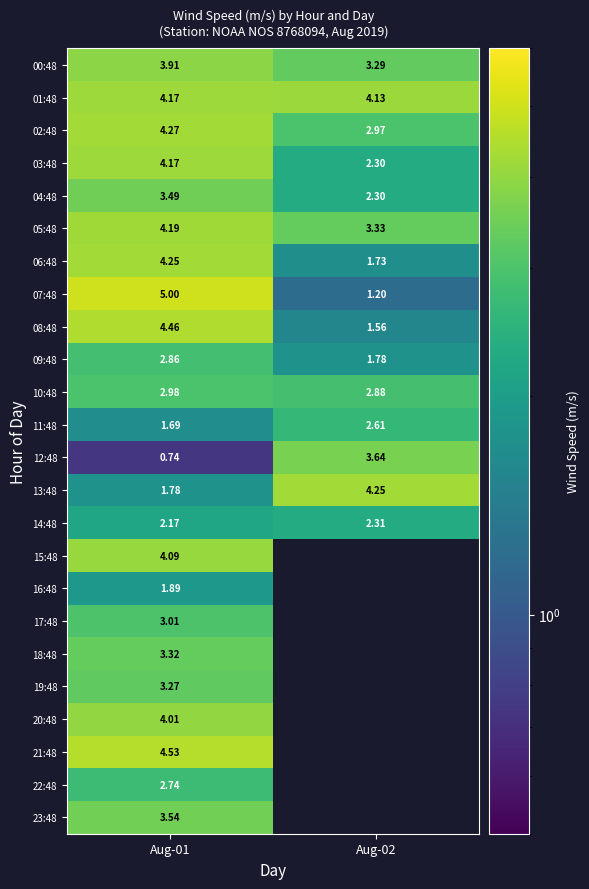

Between Aug-01 and Aug-02, which series saw the biggest shift?

07:48